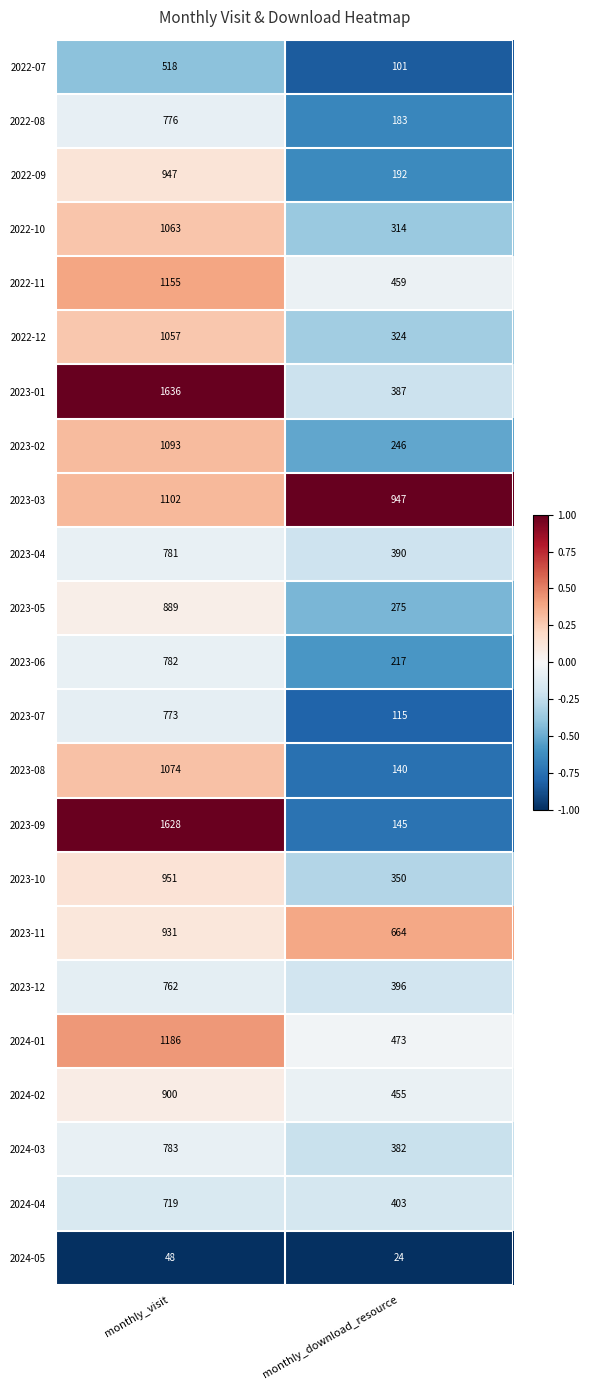

Which series has the largest range (max minus min)?

2023-09